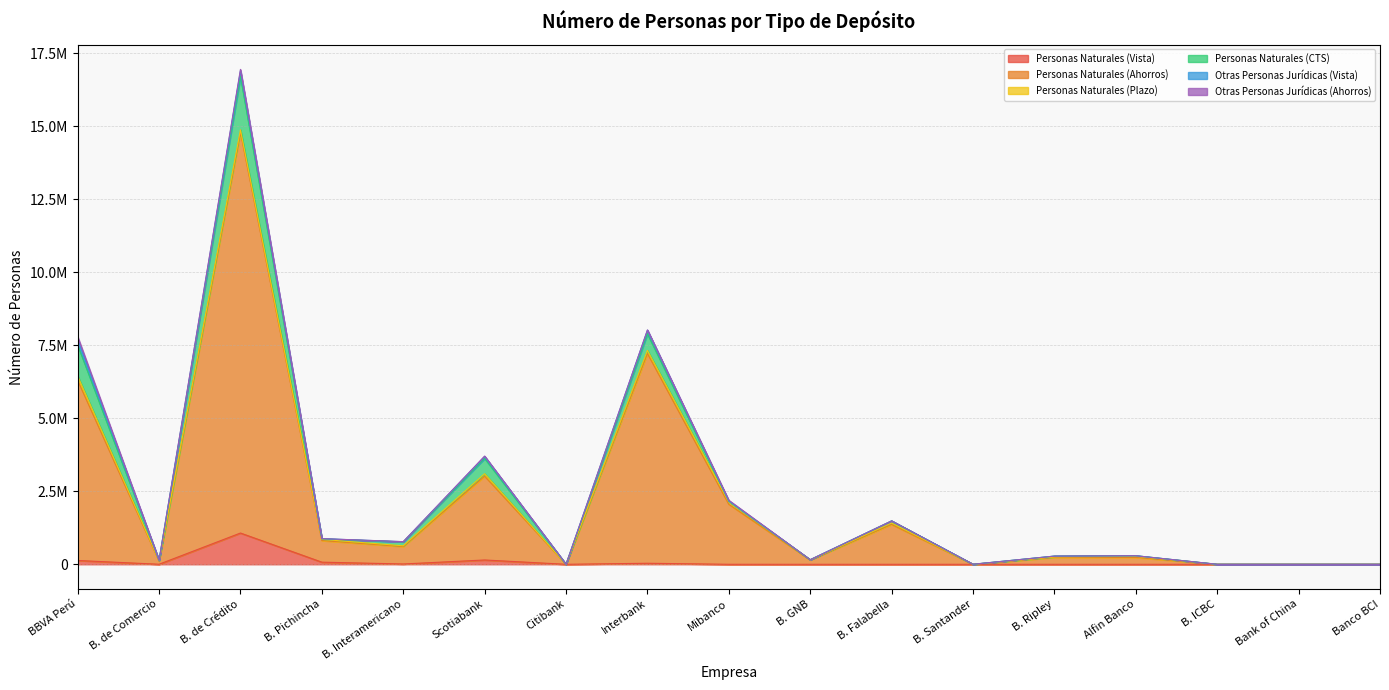

What is the value of the Personas Naturales (CTS) point at the 6th from the left?

523220